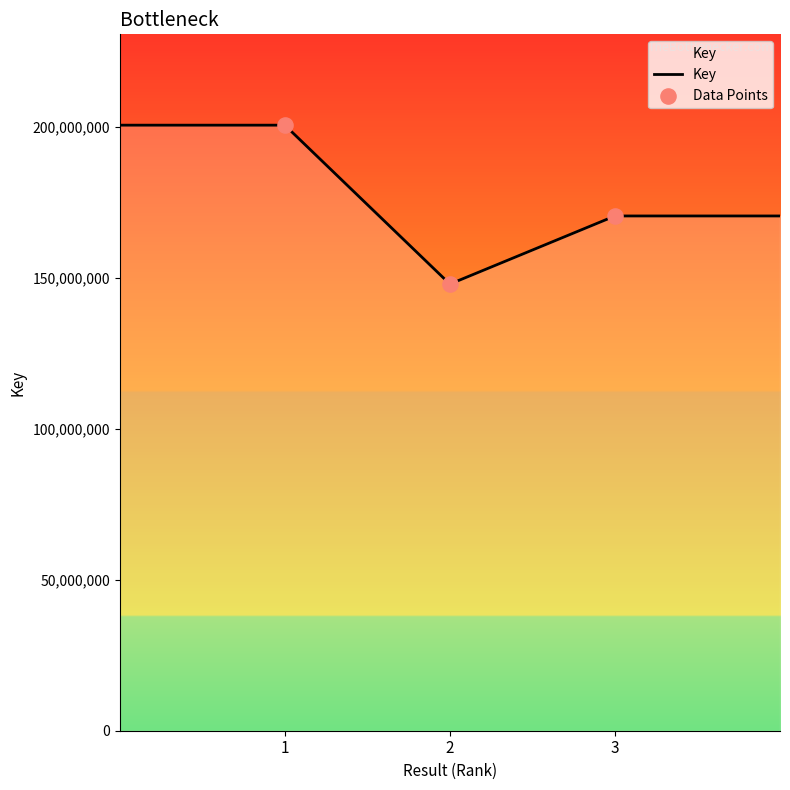

True or false: there are more than 2 points higher than both neighbors.

False